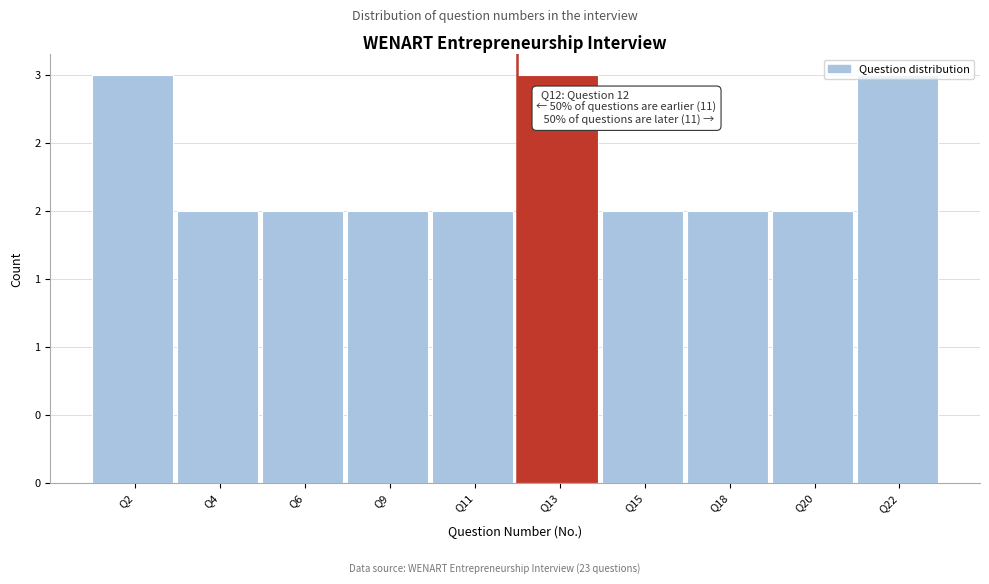

Are the bars horizontal?

No